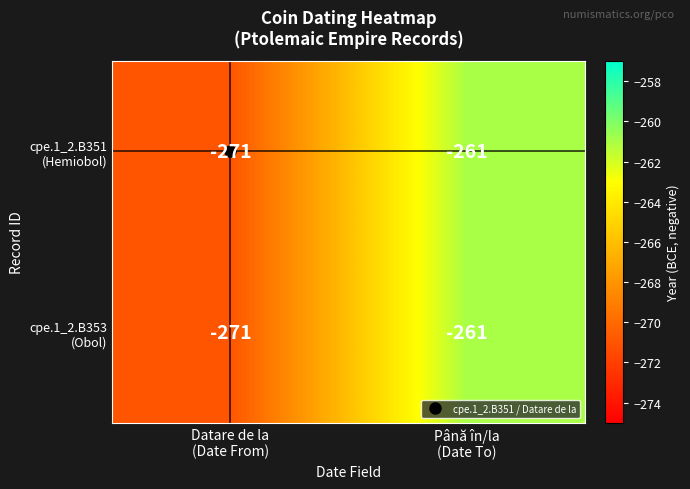

What is the maximum value shown in the chart?

-261